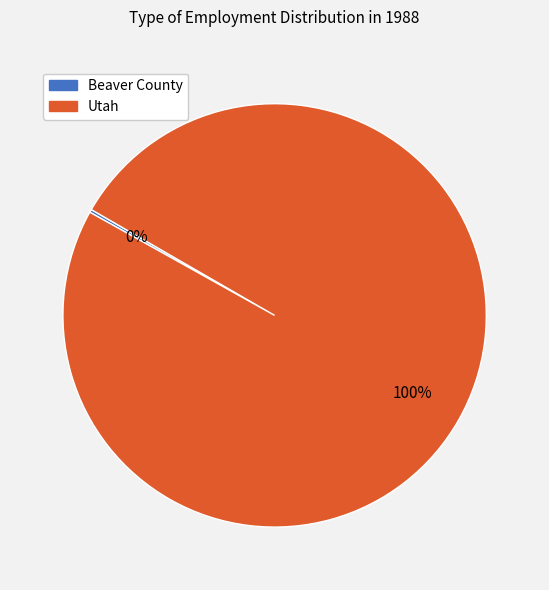

To the nearest percent, what is the average slice percentage?

50%